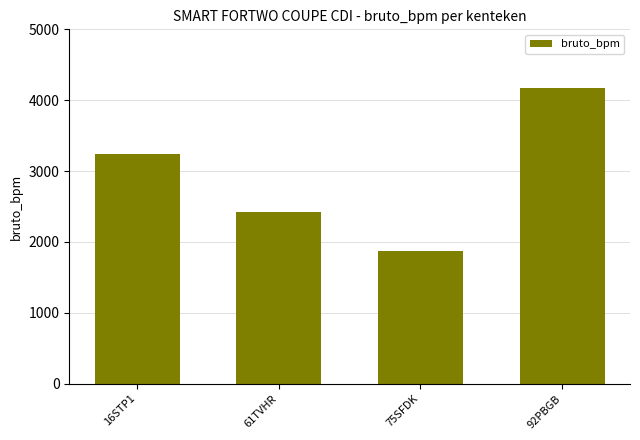

Reading right to left, transcribe all the data shown in this chart.

92PBGB=4167	75SFDK=1877	61TVHR=2417	16STP1=3243